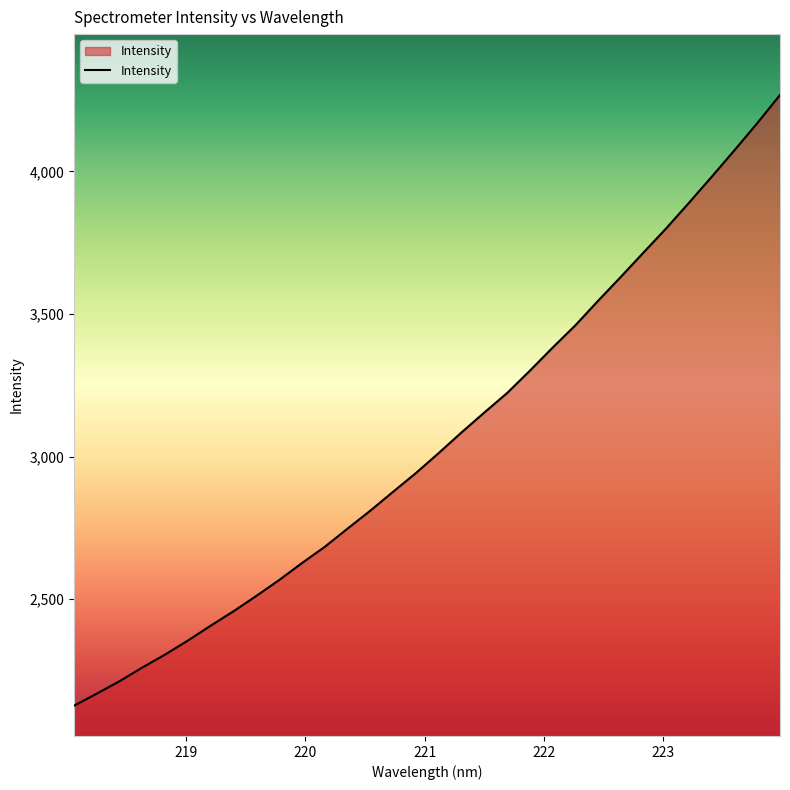

What is the greatest value displayed?

4268.1